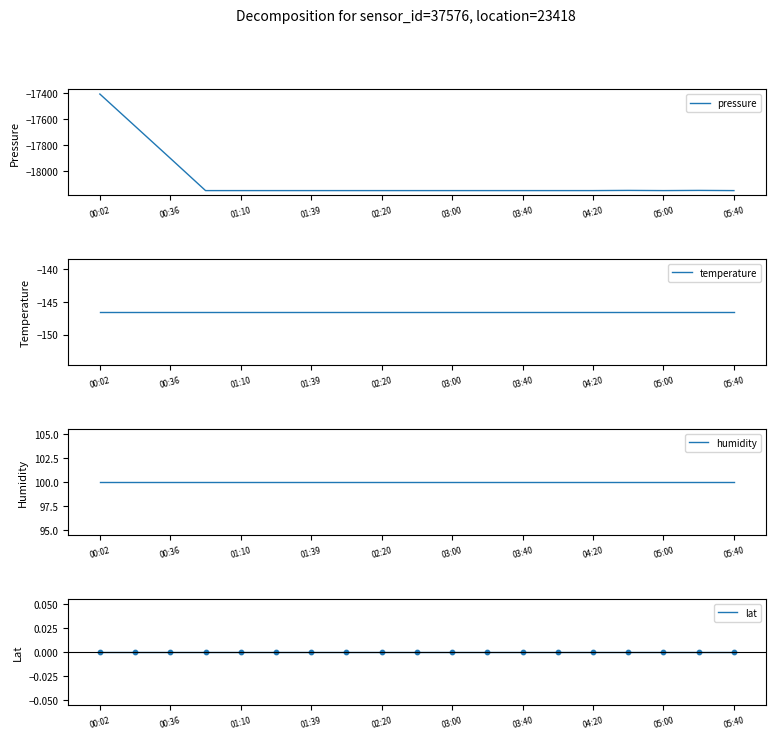

Which series contains the highest Y value?

humidity